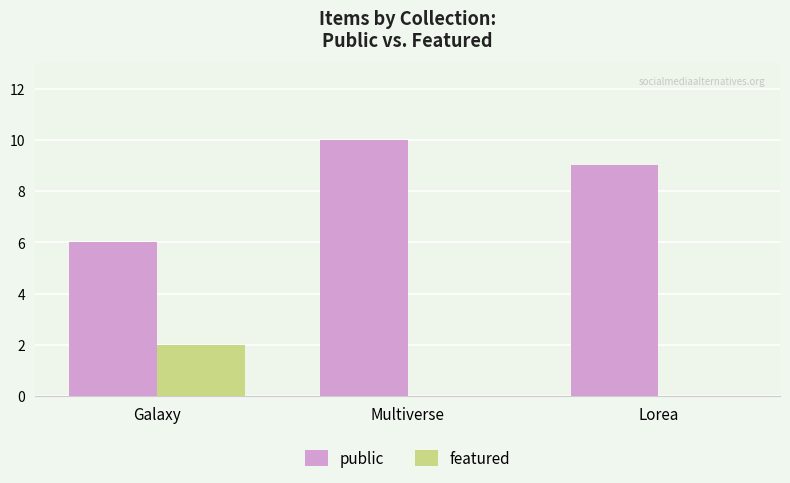

What is the total value across all series at Galaxy?

8